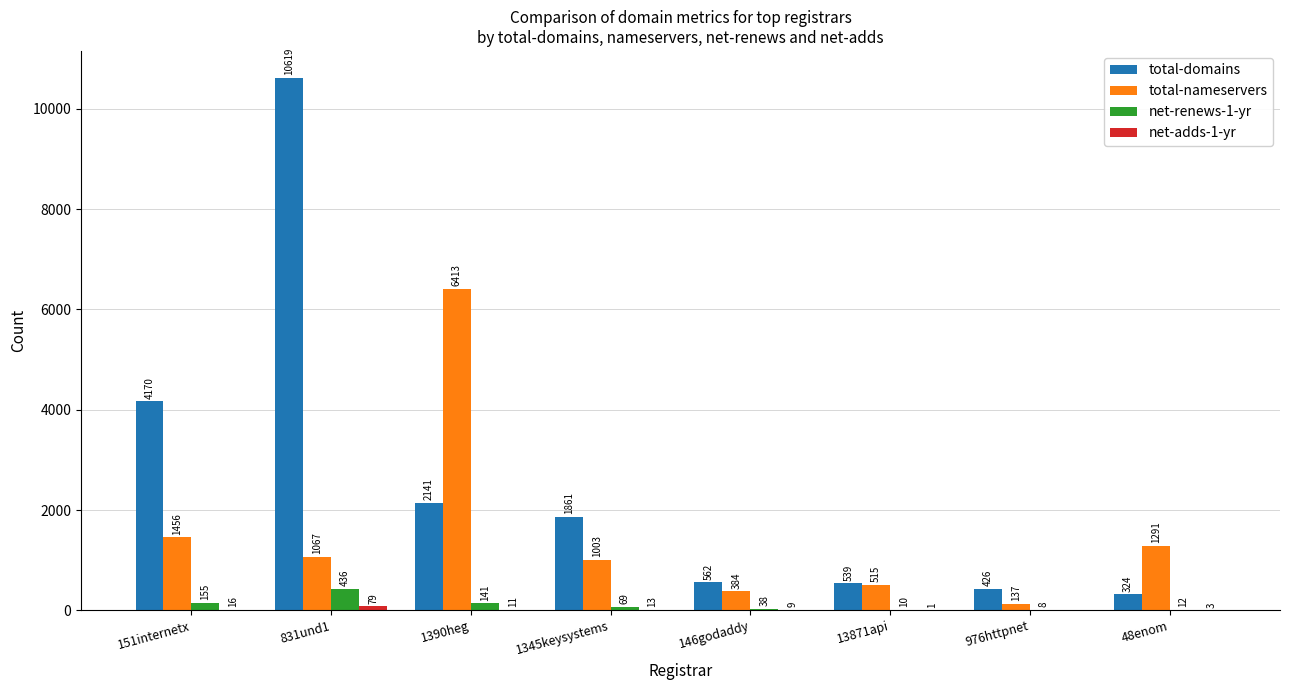

What is the sum of all net-renews-1-yr values?

869